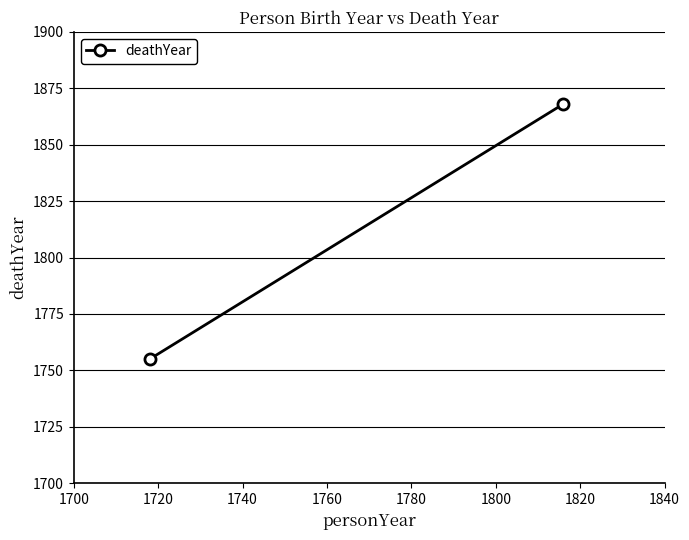

The value at 1720 is 870. True or false?

False